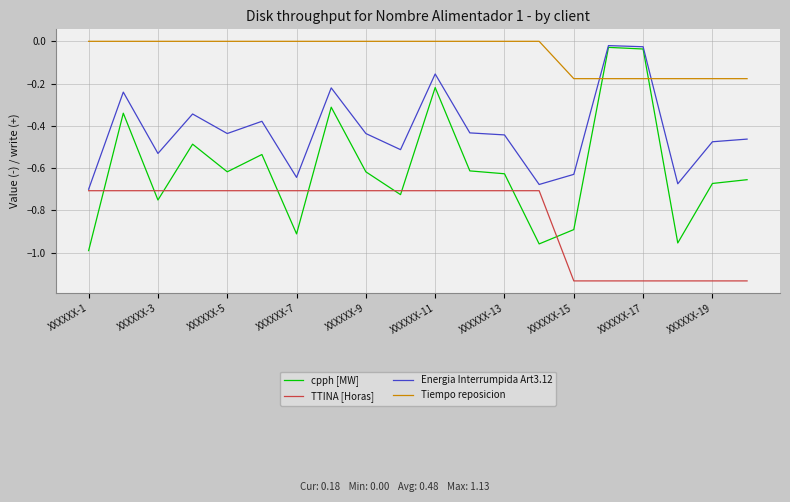

Which series has the largest total across all categories?

Tiempo reposicion